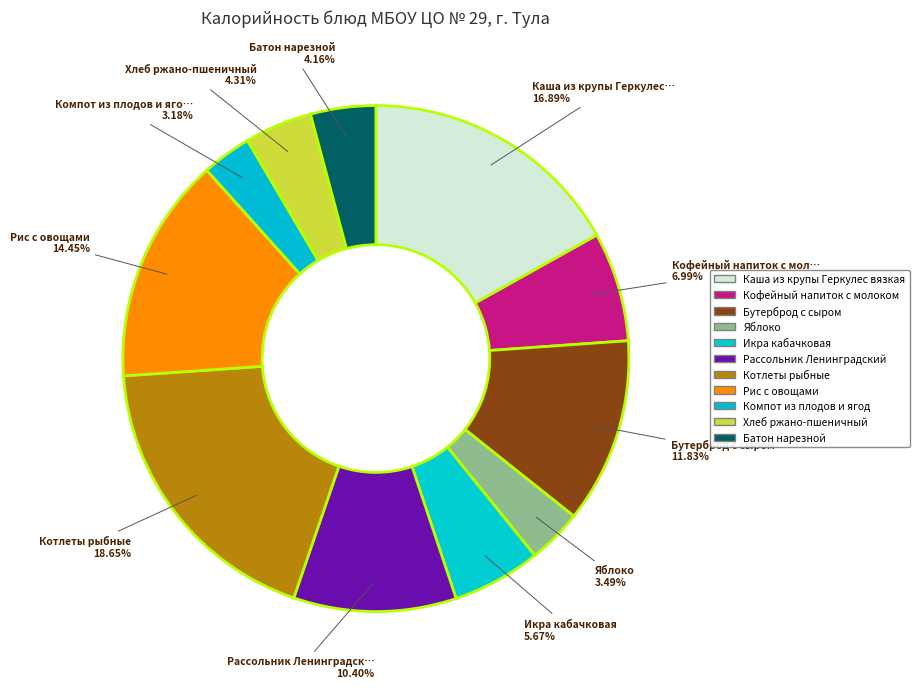

Between Рассольник Ленинградский and Яблоко, which is larger?

Рассольник Ленинградский